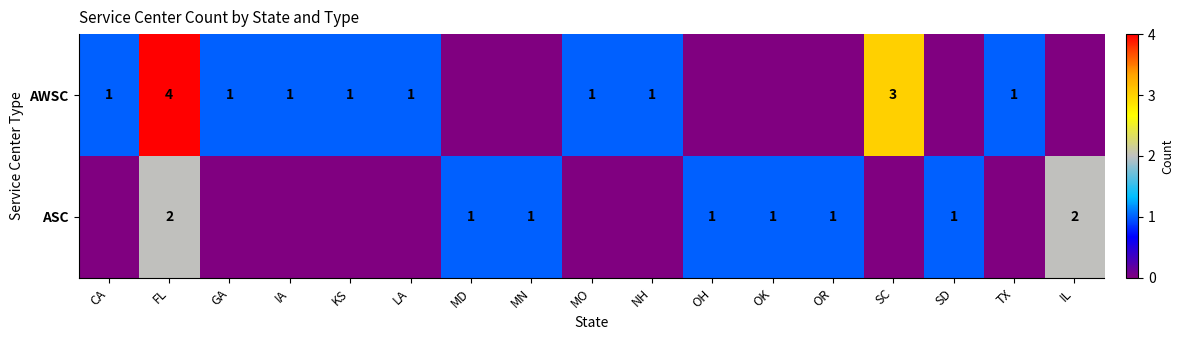

The value of AWSC at TX is 1. True or false?

True